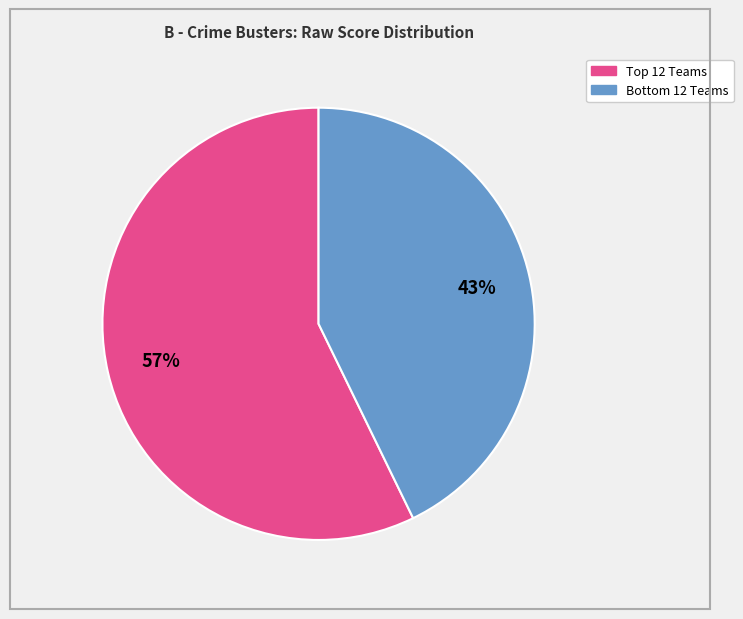

To the nearest percent, what is the average slice percentage?

50%